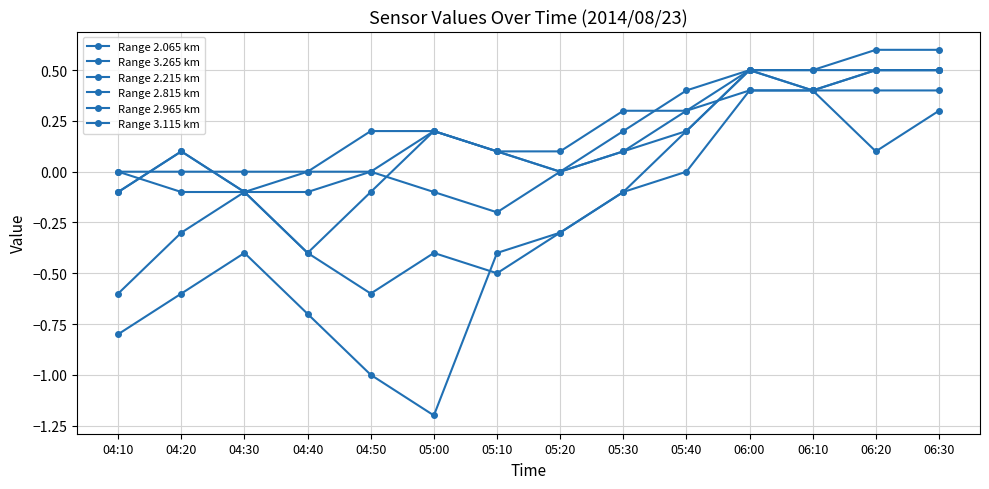

What is the value of the Range 2.215 km point at the 11th from the left?

0.4